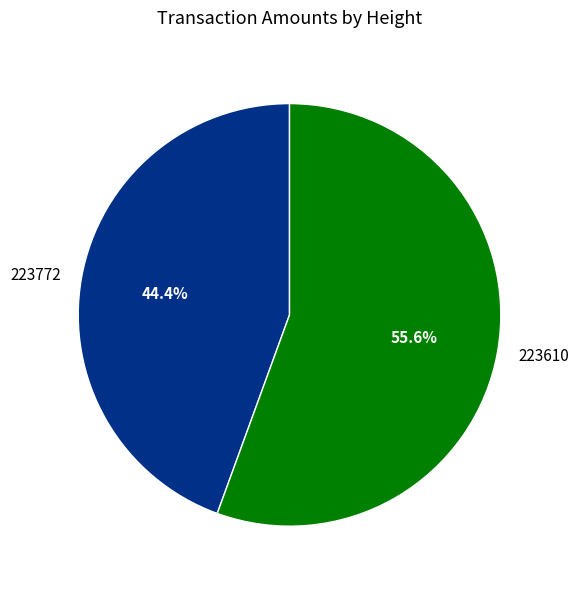

What percentage is the 223610 slice, to the nearest percent?

56%